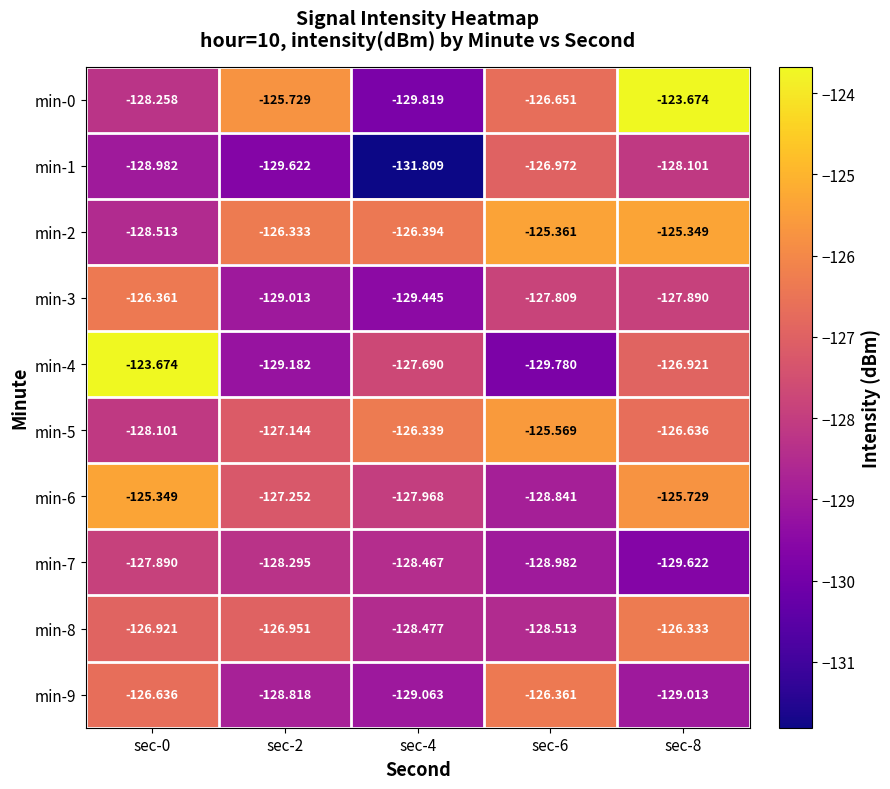

What is the spread (max minus min) of values at sec-2?

3.9